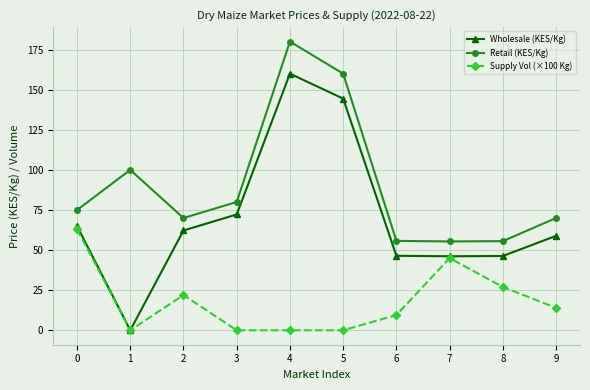

What is the spread (max minus min) of values at 5?

160.0